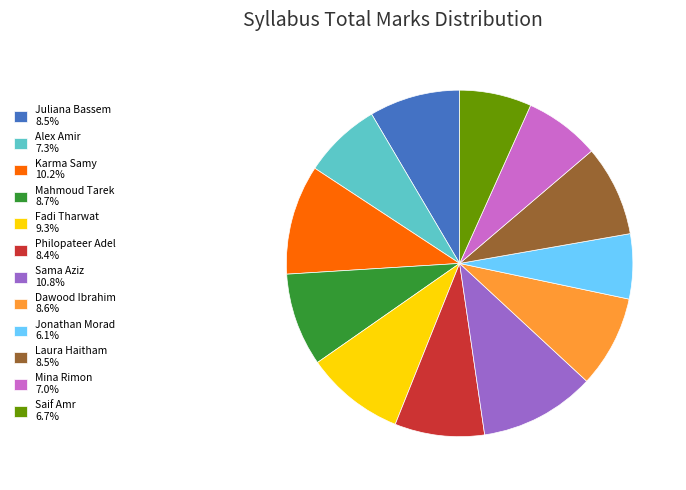

What is the ratio of the value at Laura Haitham 8.5% to the value at Alex Amir 7.3%?

1.2